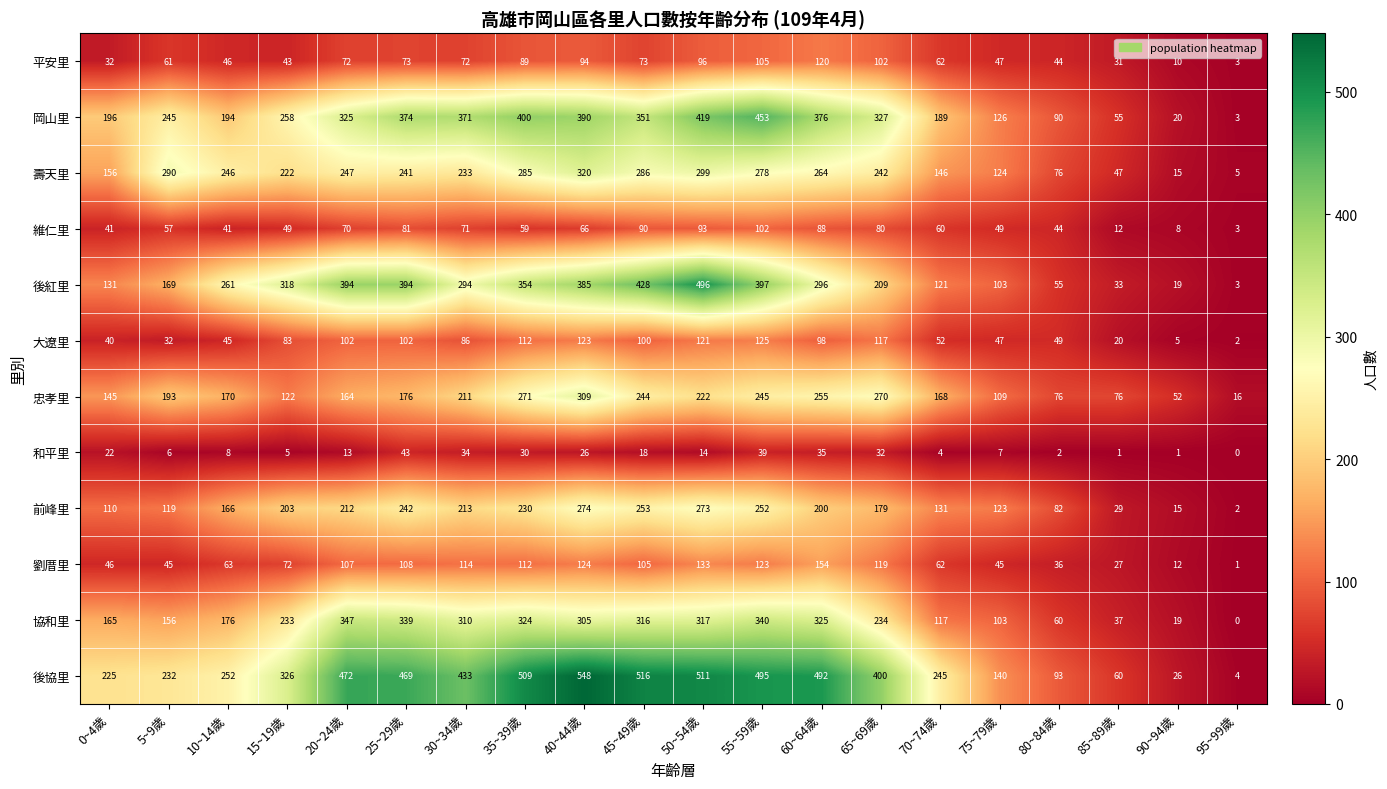

At which category is the sum across all series the highest?

50~54歲